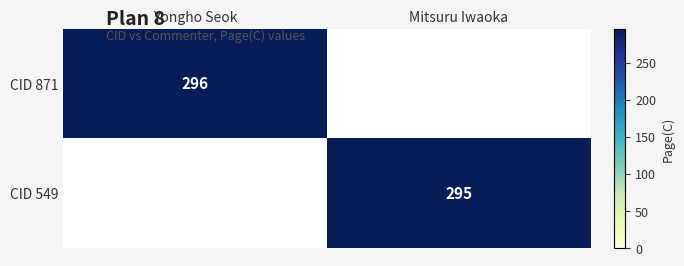

At which category is the sum across all series the highest?

Yongho Seok